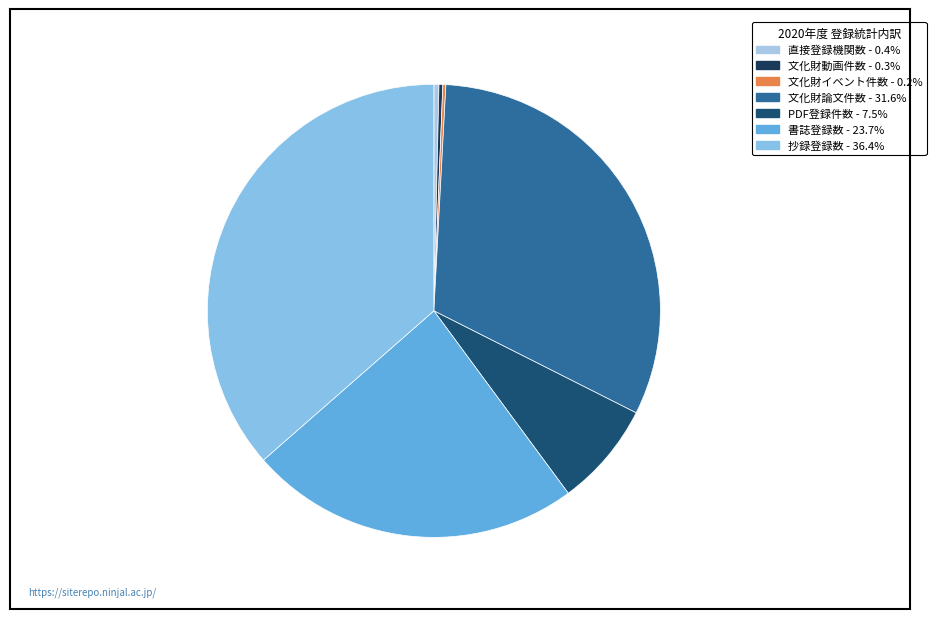

Combined, do 書誌登録数 and 抄録登録数 account for over 50%?

Yes